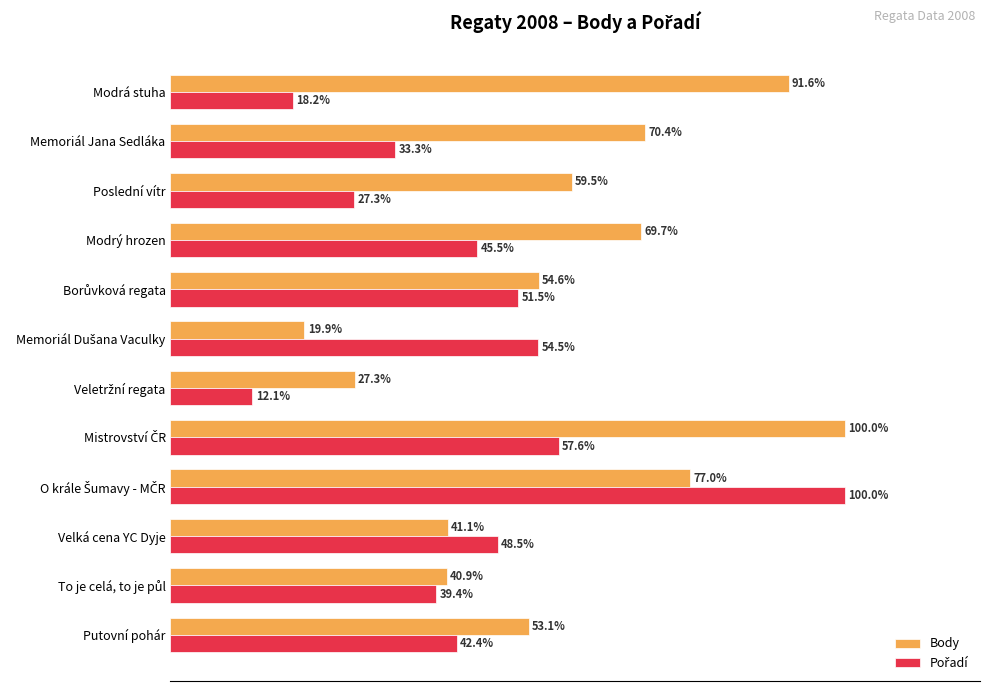

At which label is Body closest to 59?

Poslední vítr